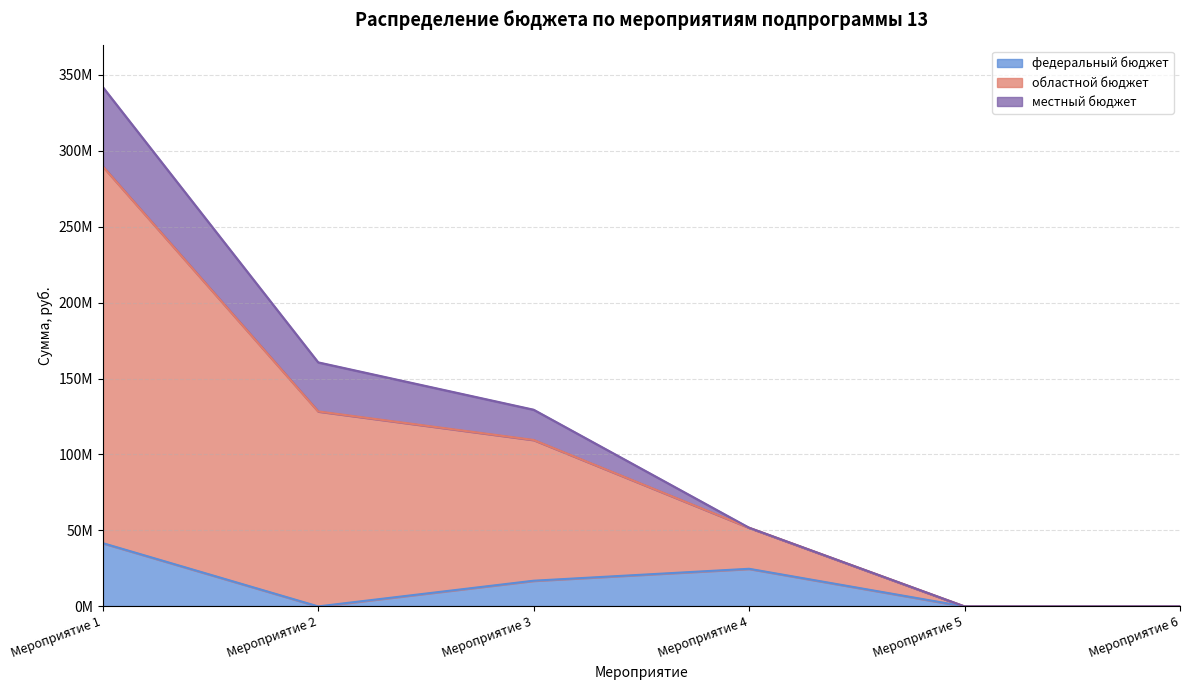

Does the chart have visible grid lines?

Yes